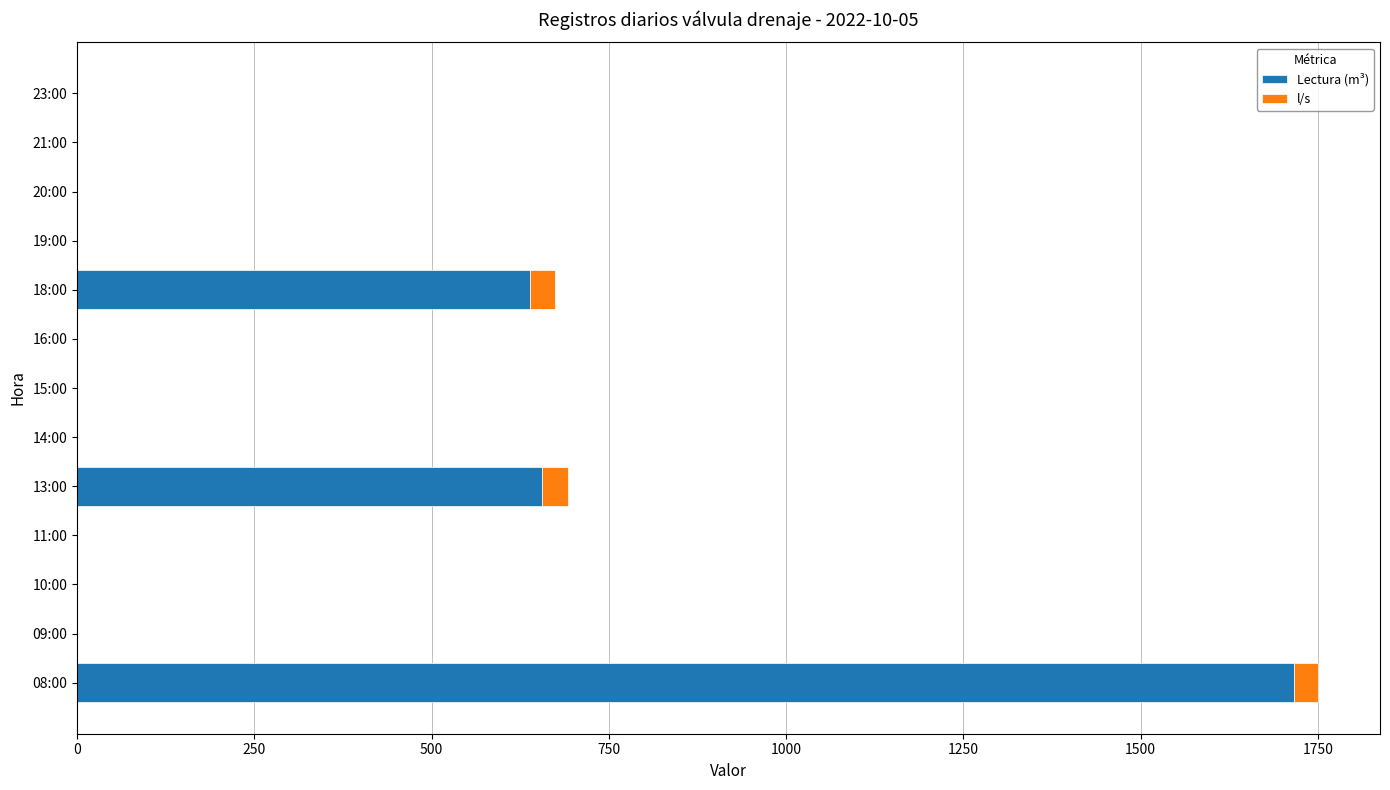

True or false: Lectura (m³) has a value of 1060.4 at 18:00.

False